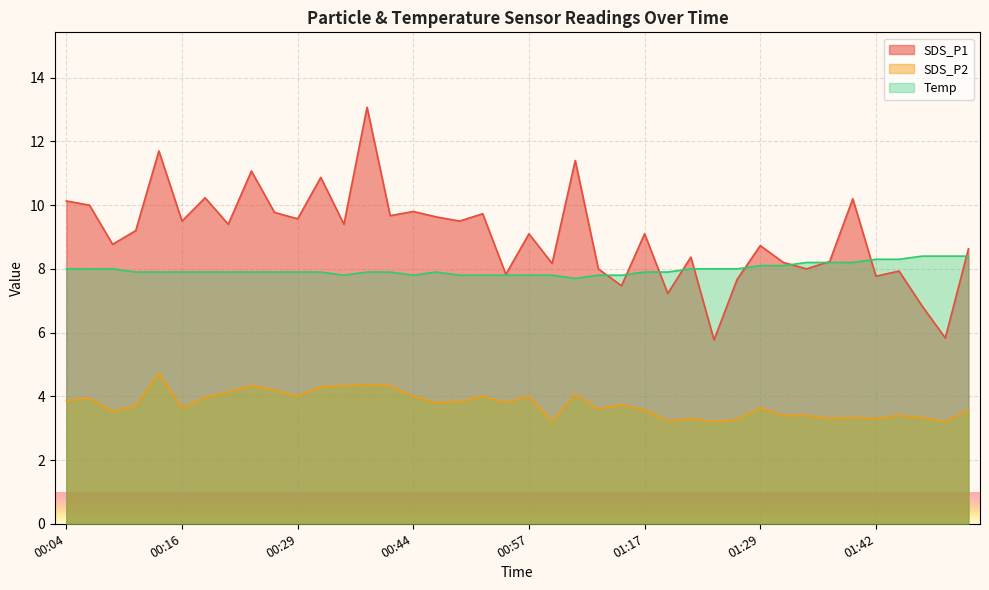

What is the difference between the highest and lowest values at 00:49?

5.7